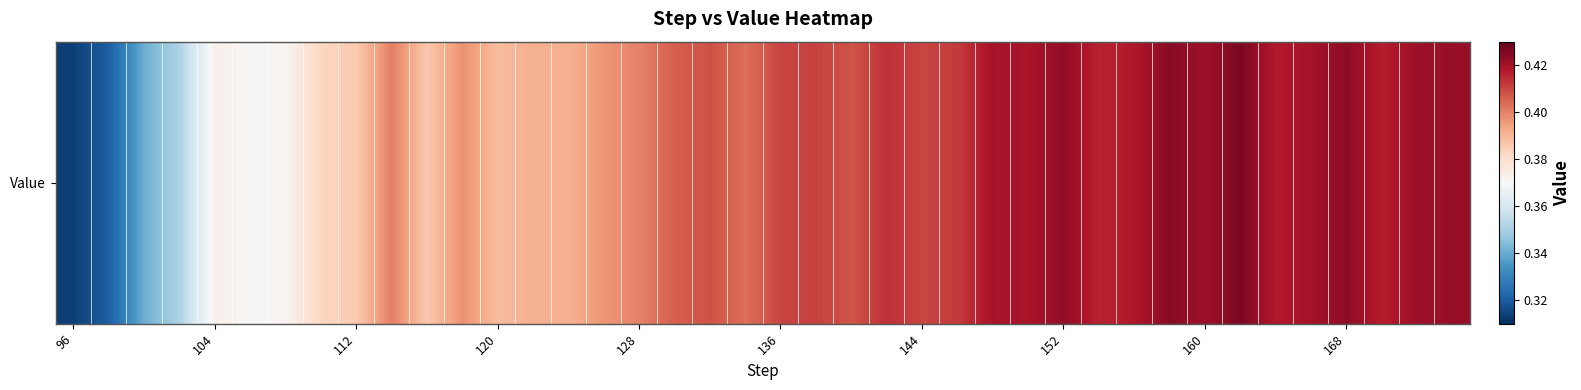

How many data points does each series have?

40